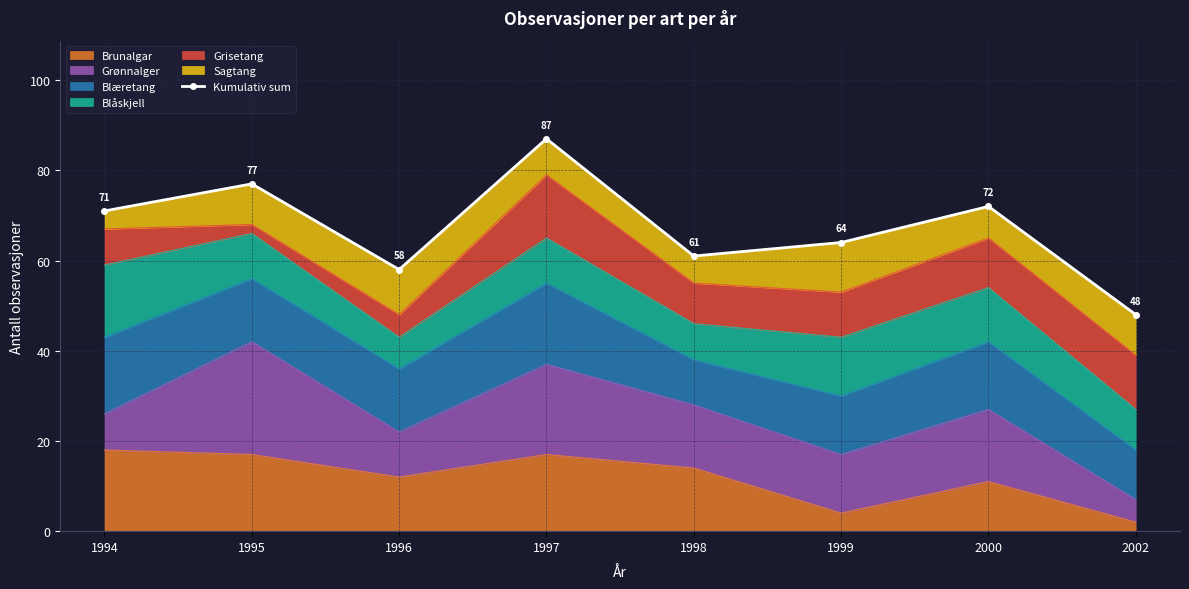

How many interior local peaks (higher than both neighbors) does the data have?

3